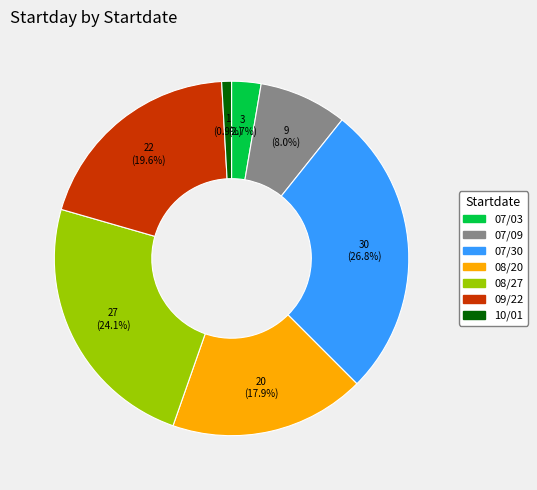

The 07/09 slice represents 14% of the pie. True or false?

False